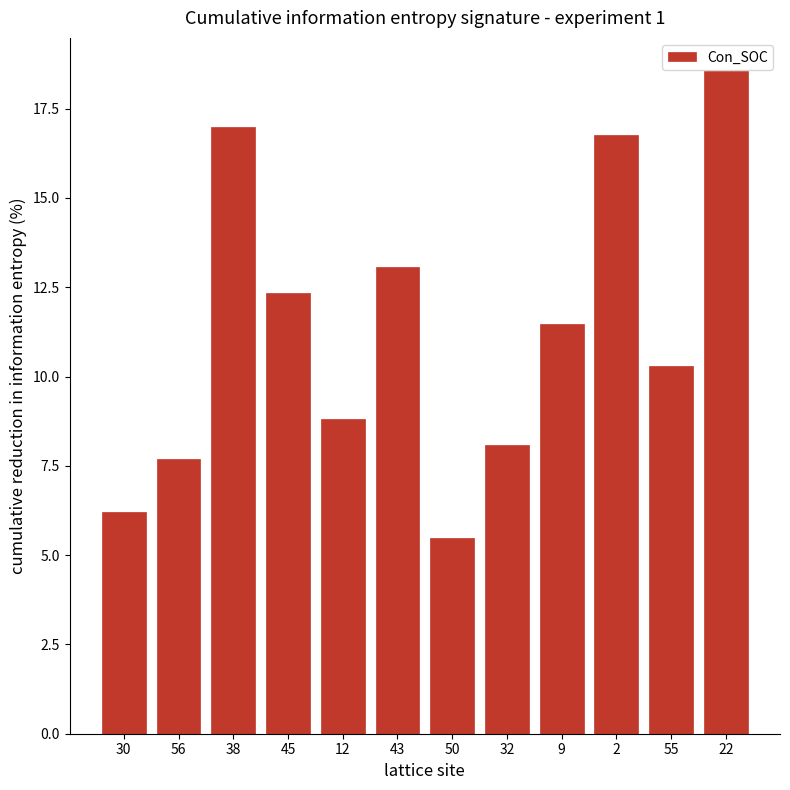

What value does the data have at 9?

11.5